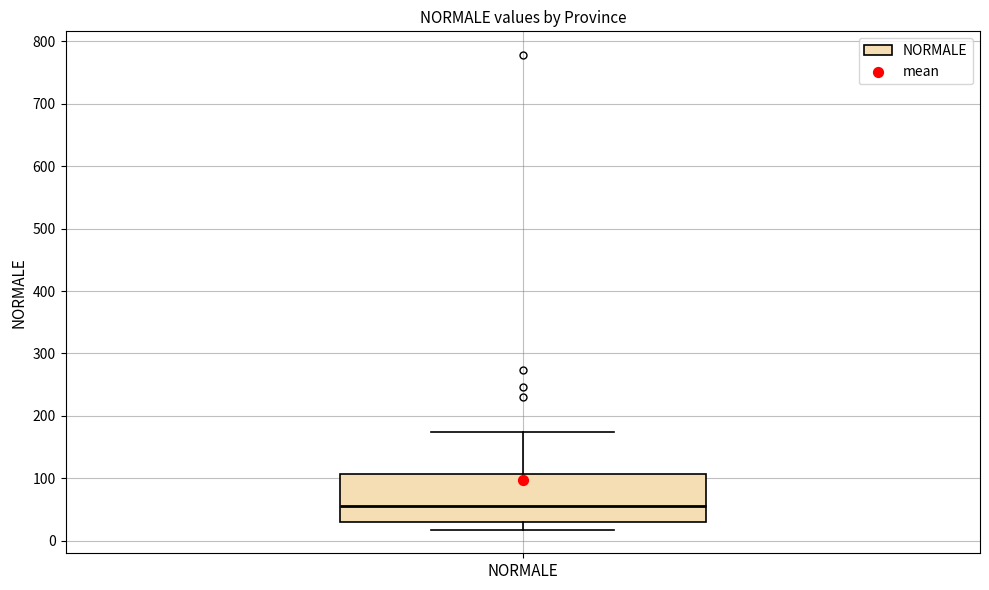

Read this box plot against the y-axis: the position of the median line, the range covered by the box, and the ends of both whiskers. The values are not printed on the chart, so give them approximately, as read against the axis.

median 60, box 30 to 110, whiskers 20 to 180